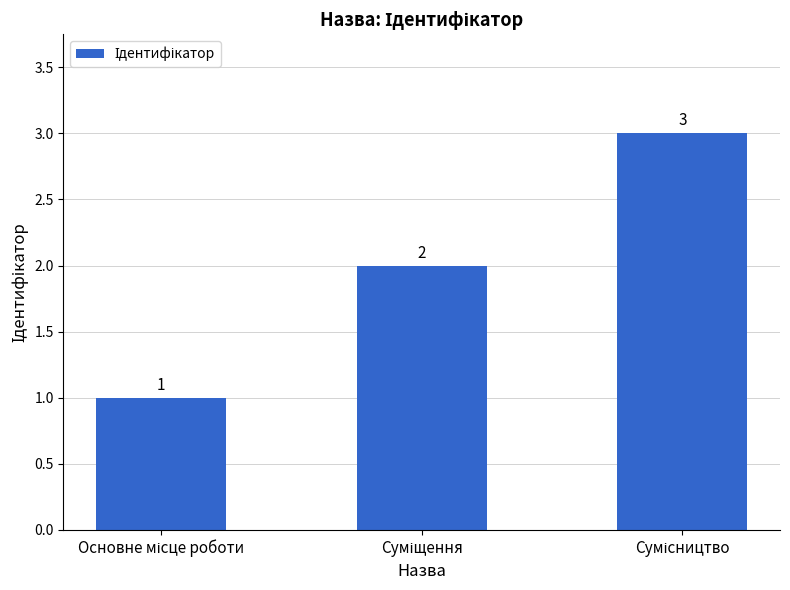

Reading left to right, transcribe all the data shown in this chart.

1	2	3